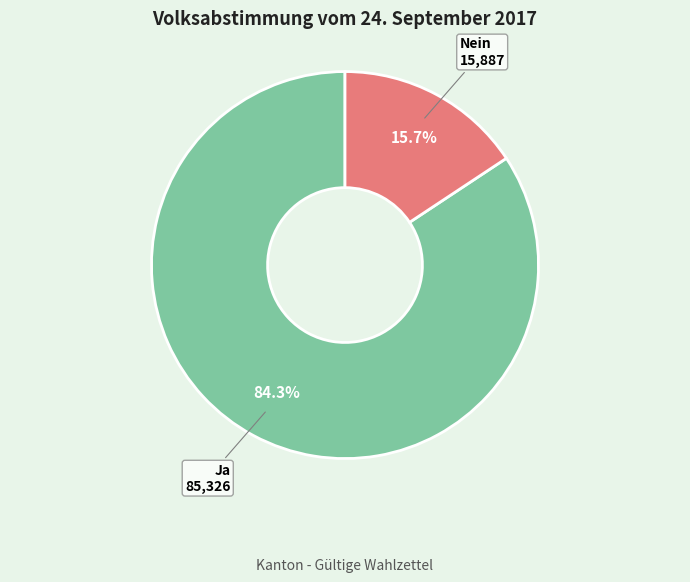

True or false: Ja accounts for 84% of the total.

True